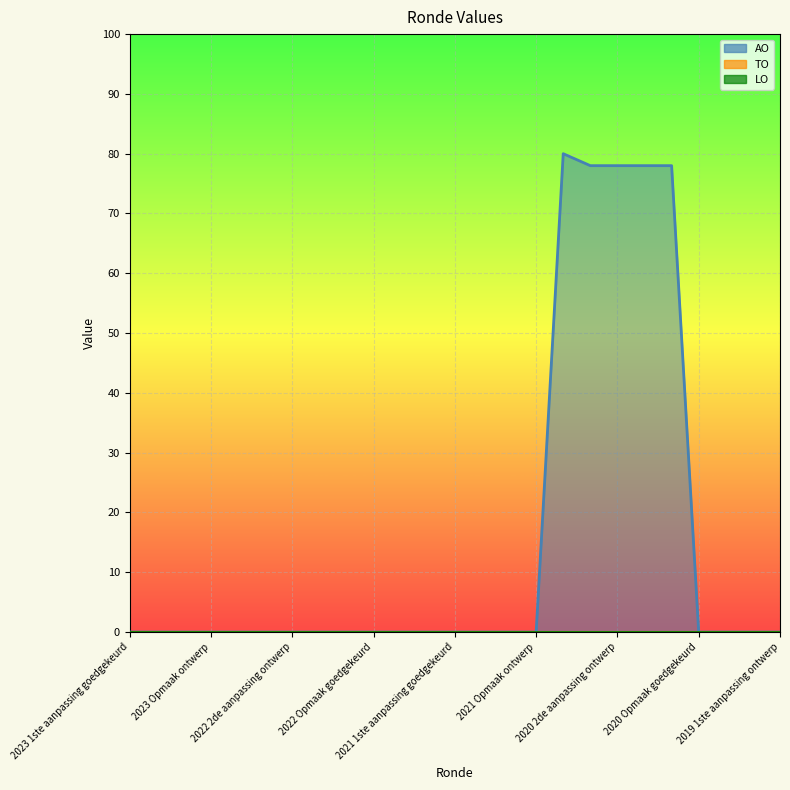

Rank the series at 2019 1ste aanpassing ontwerp from highest to lowest value.

AO, TO, LO